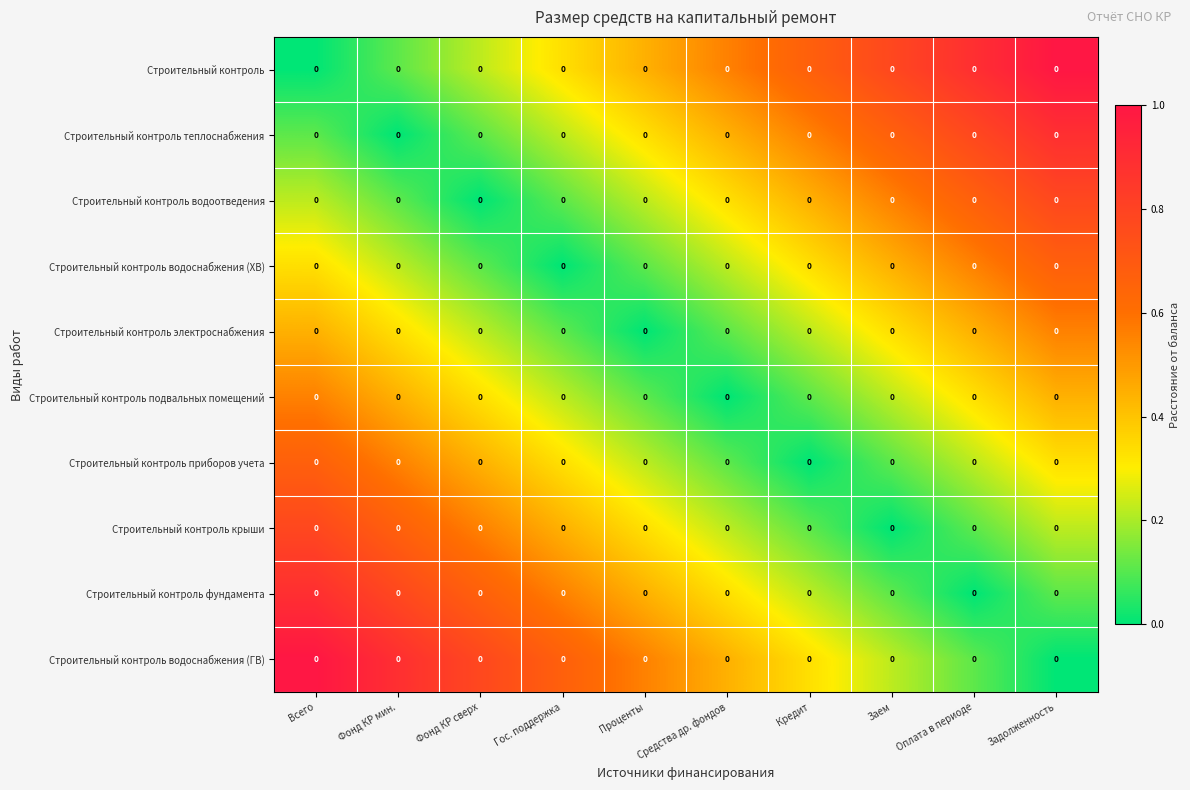

Count the Строительный контроль крыши values in the range 0 to 1.

10